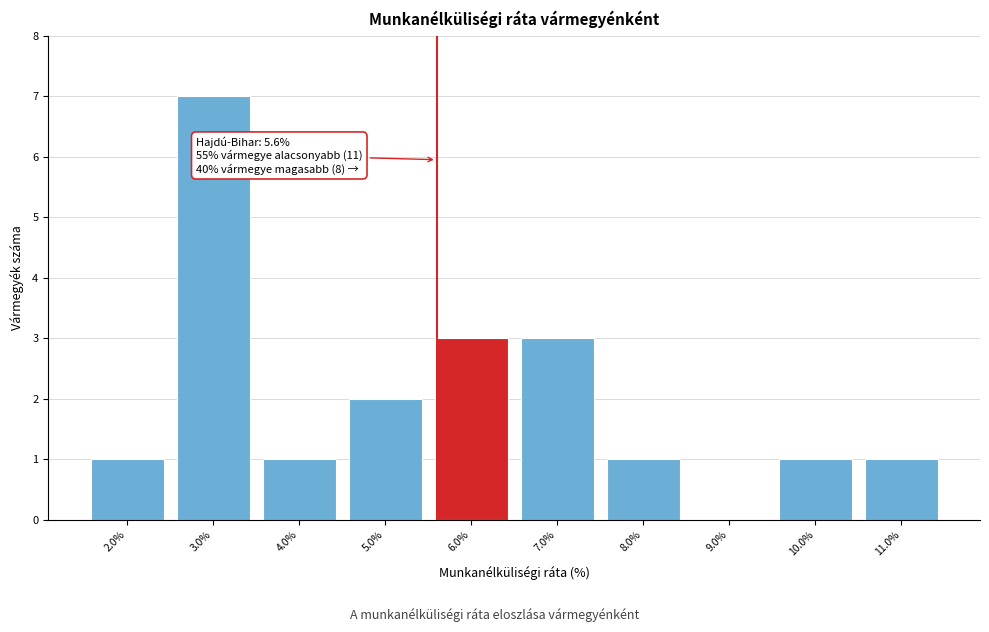

Which range on the x-axis has the tallest bar?

2.5 to 3.5